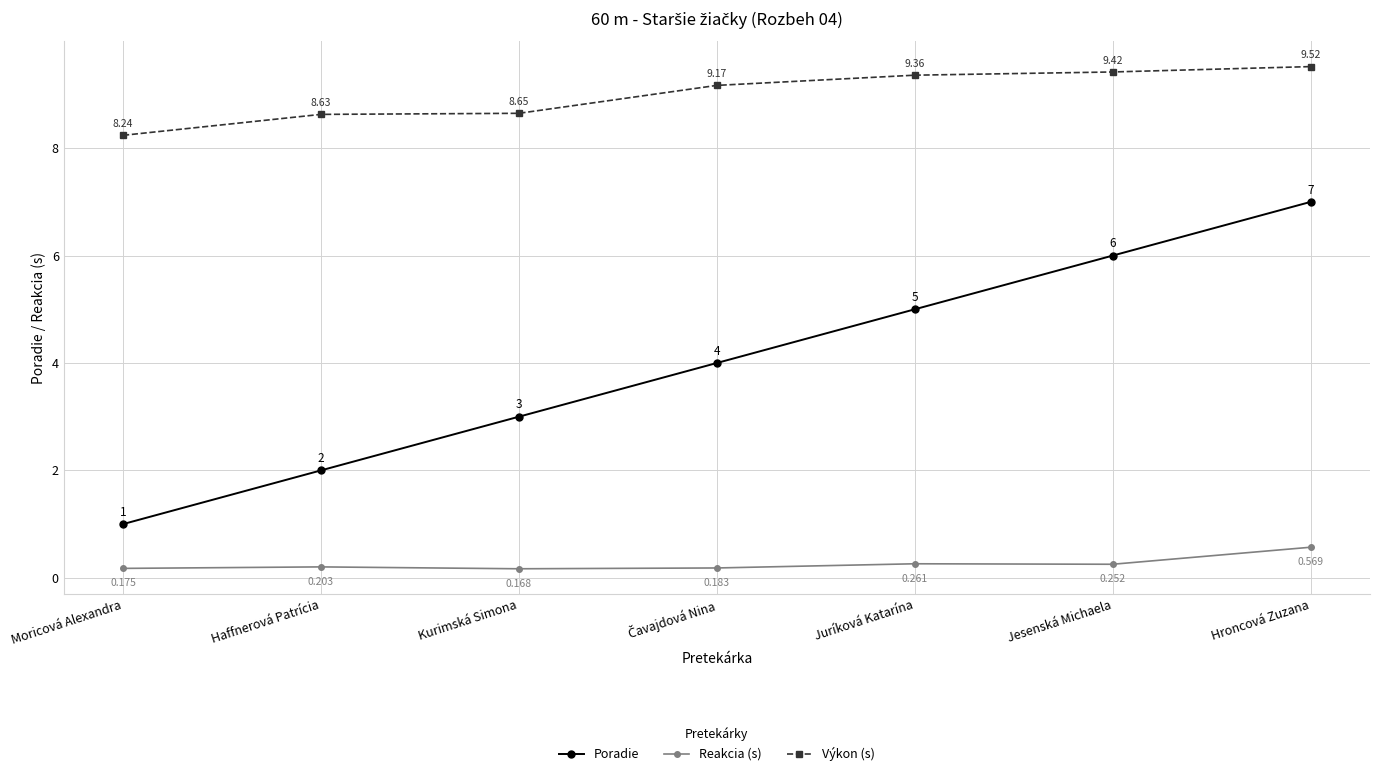

How many interior local peaks does the Reakcia (s) series have?

2